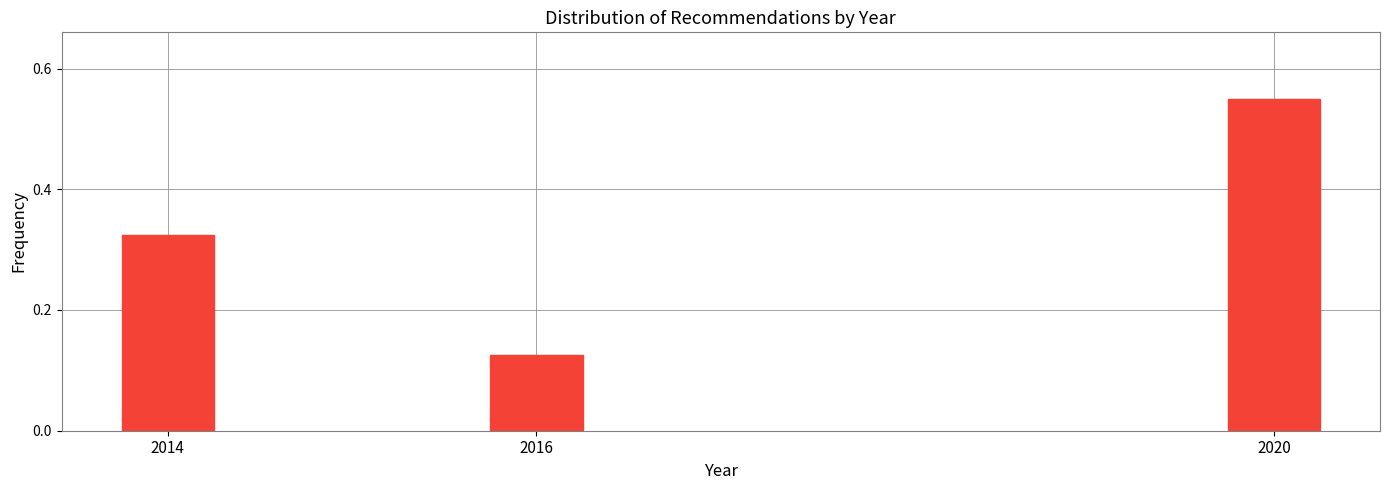

What is the sum of the values at 2016 and 2014?

0.5